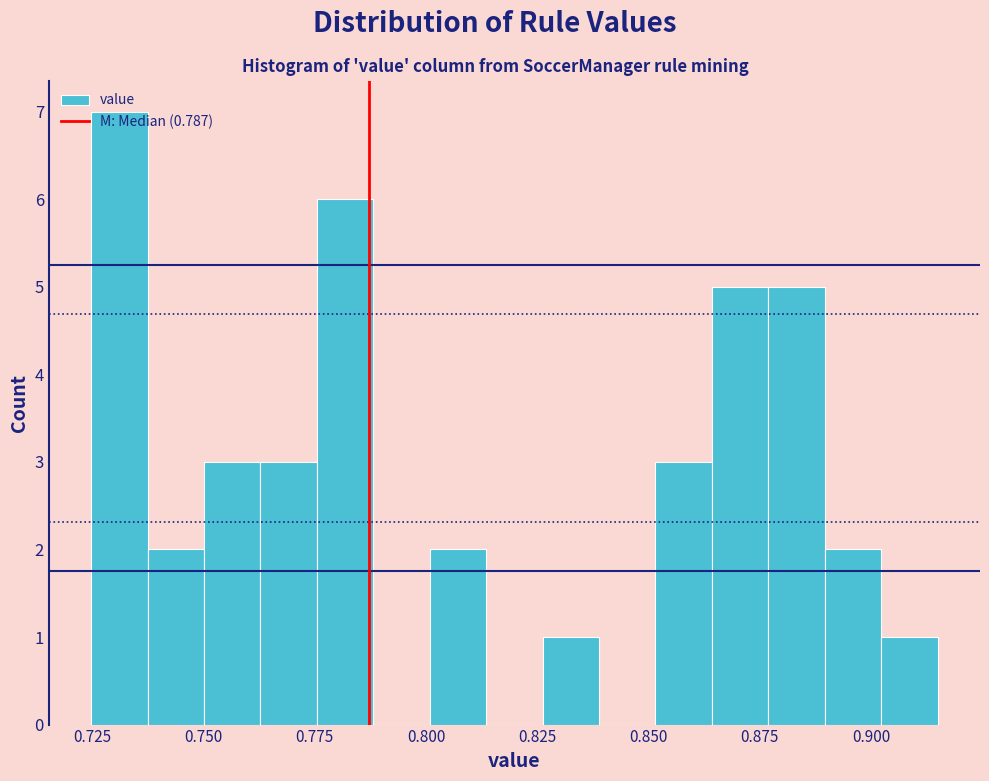

Read against the x-axis, roughly where is the centre of the tallest bar?

0.730